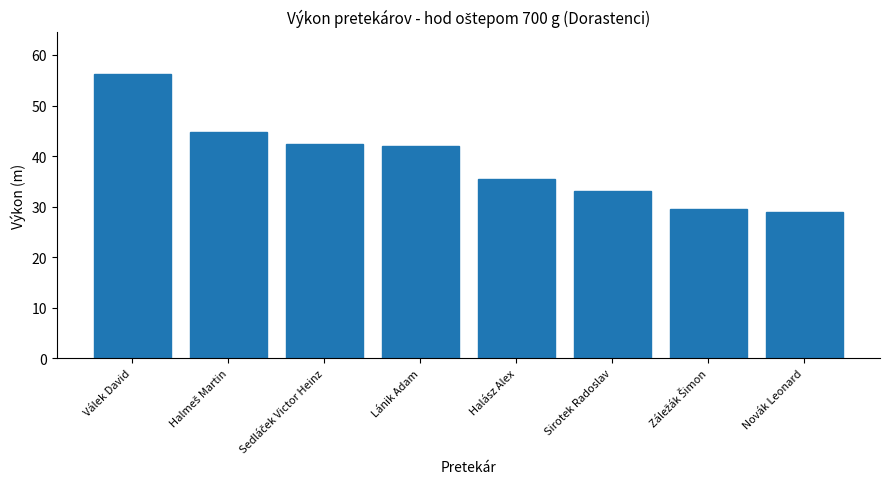

Reading right to left, transcribe all the data shown in this chart.

28.9	29.5	33.1	35.5	42.0	42.5	44.7	56.2